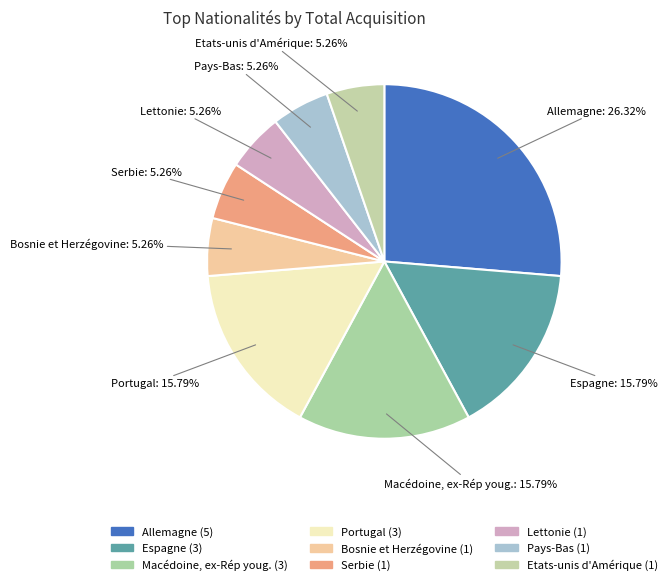

The Pays-Bas slice represents 5% of the pie. True or false?

True